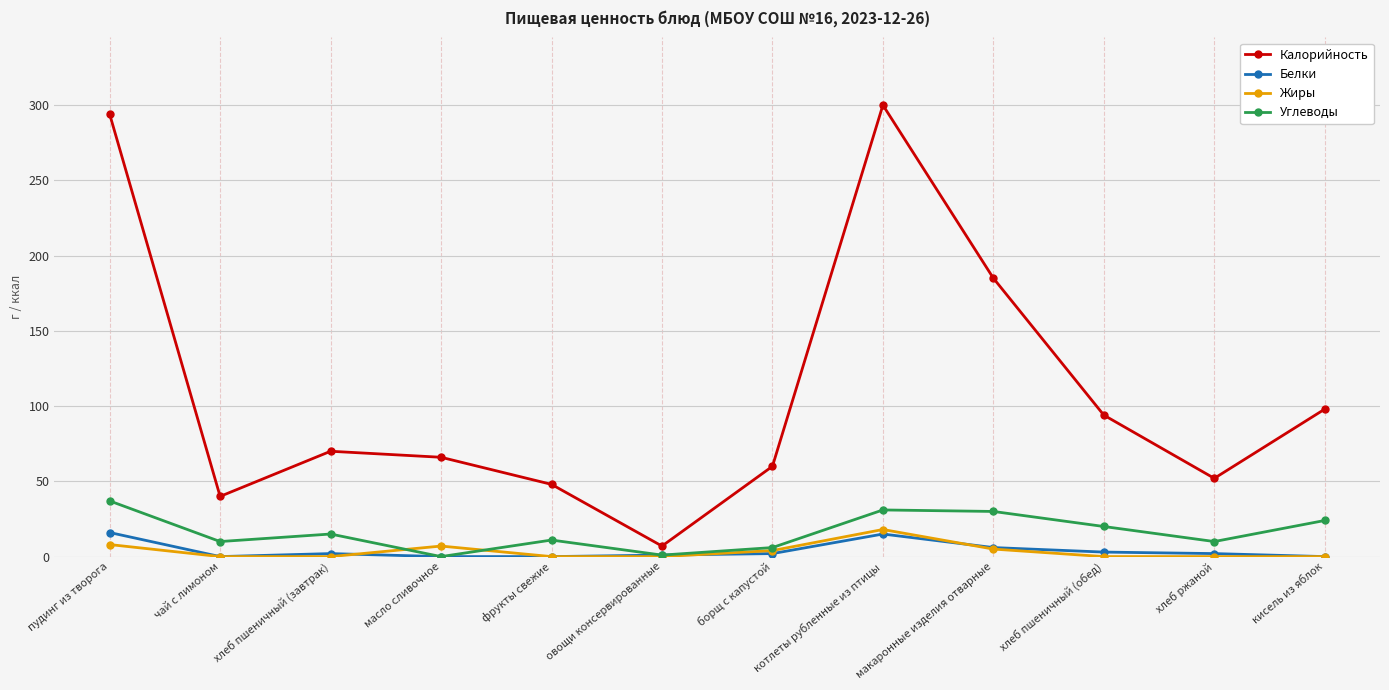

What position from the right is хлеб пшеничный (завтрак)?

10